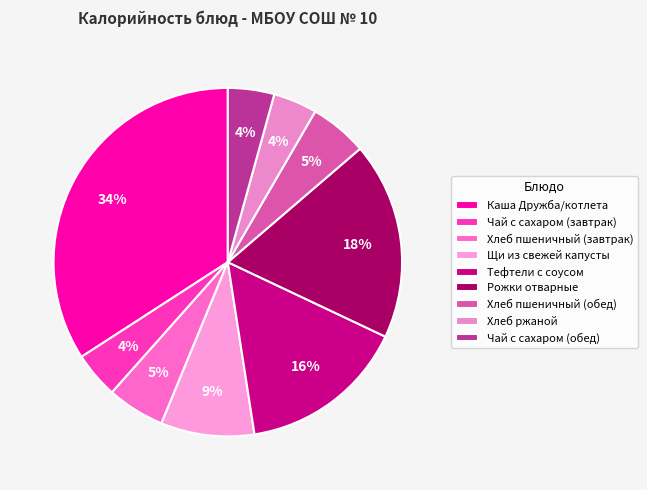

How many slices are in this pie chart?

9